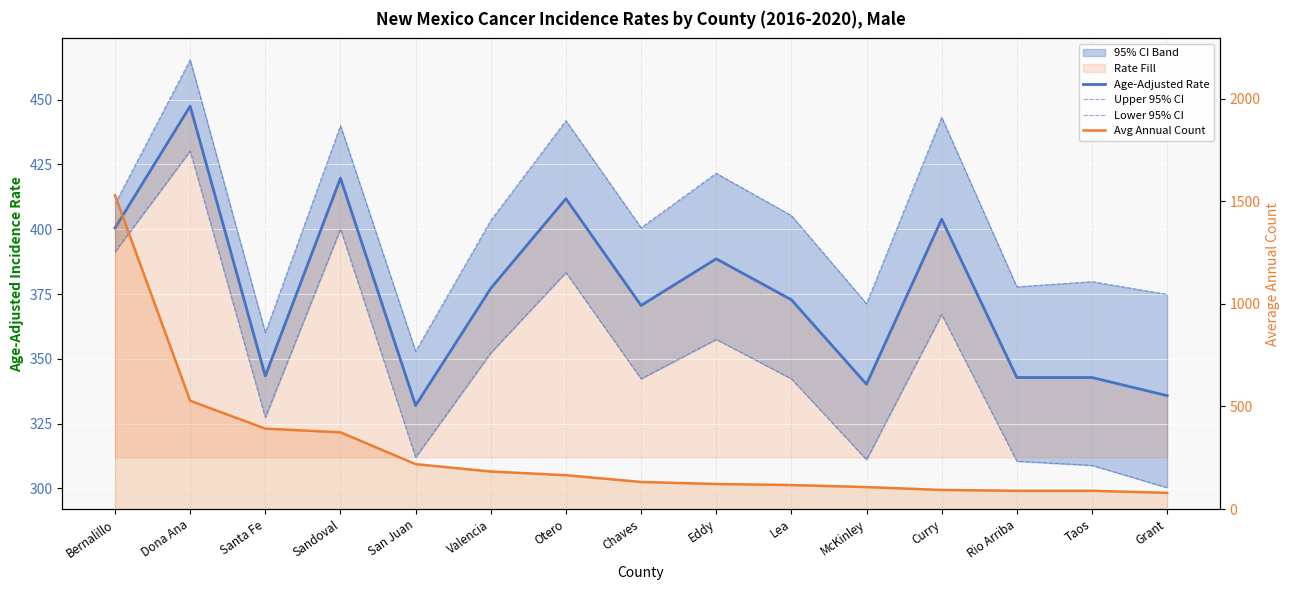

How many interior local valleys does the Lower 95% CI series have?

4